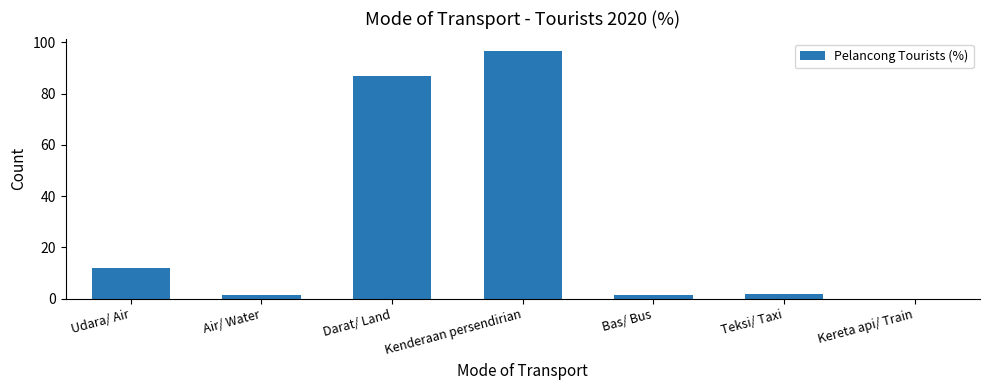

What is the sum of the values at Kereta api/ Train and Teksi/ Taxi?

1.9